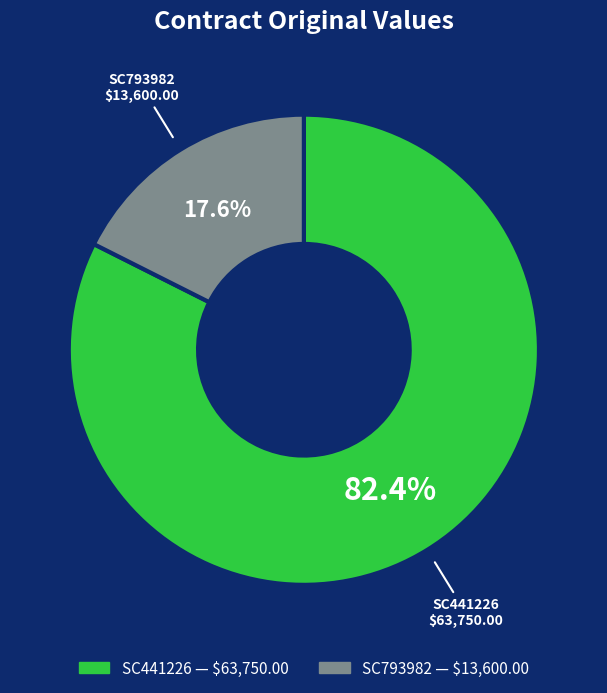

To the nearest percent, what percentage of the pie is SC441226?

82%